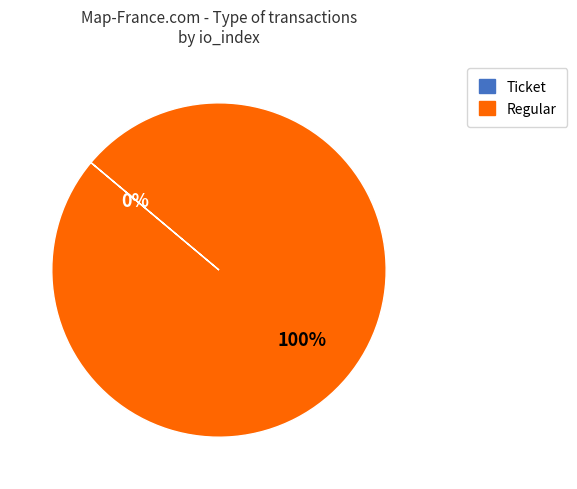

What is the majority slice?

Regular